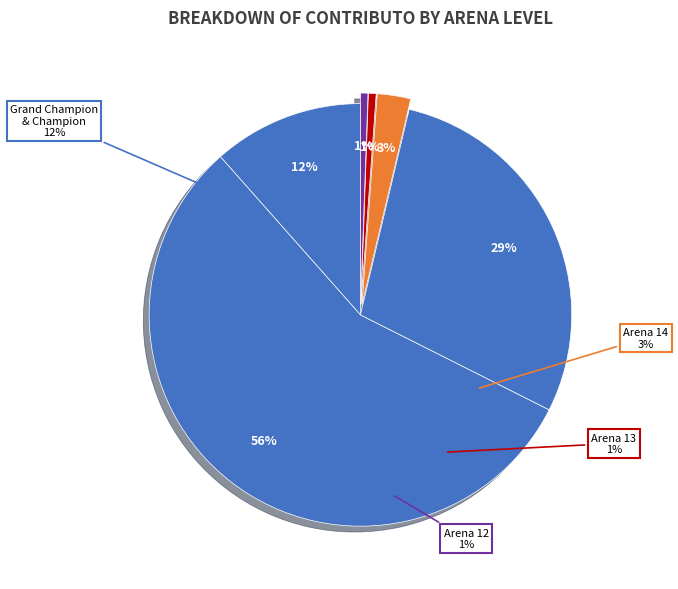

What is the largest slice in the pie chart?

Master I